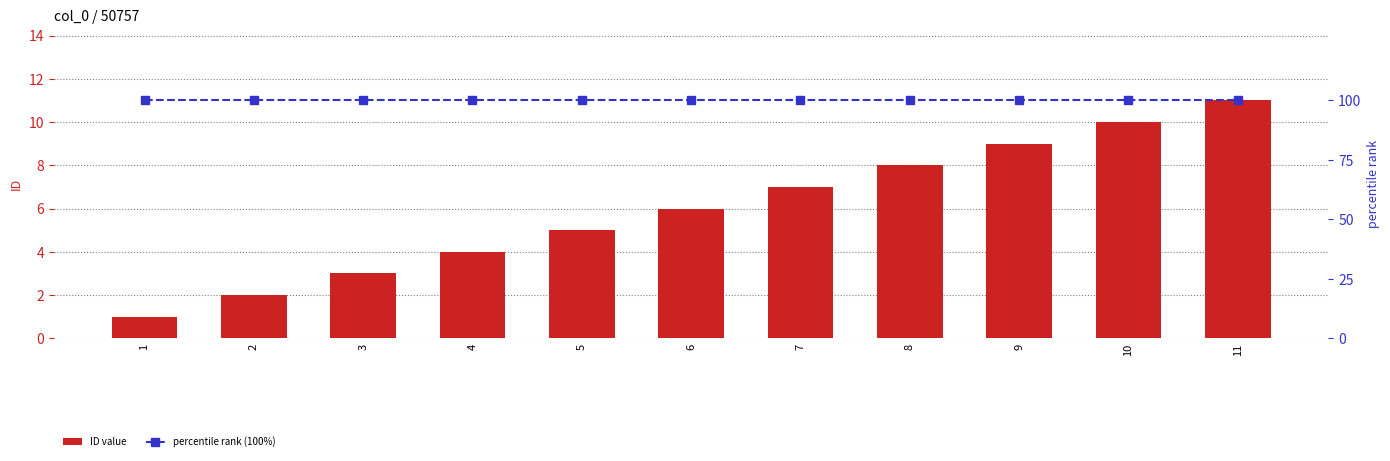

The percentile rank (100%) series shows 100 at 1. True or false?

True